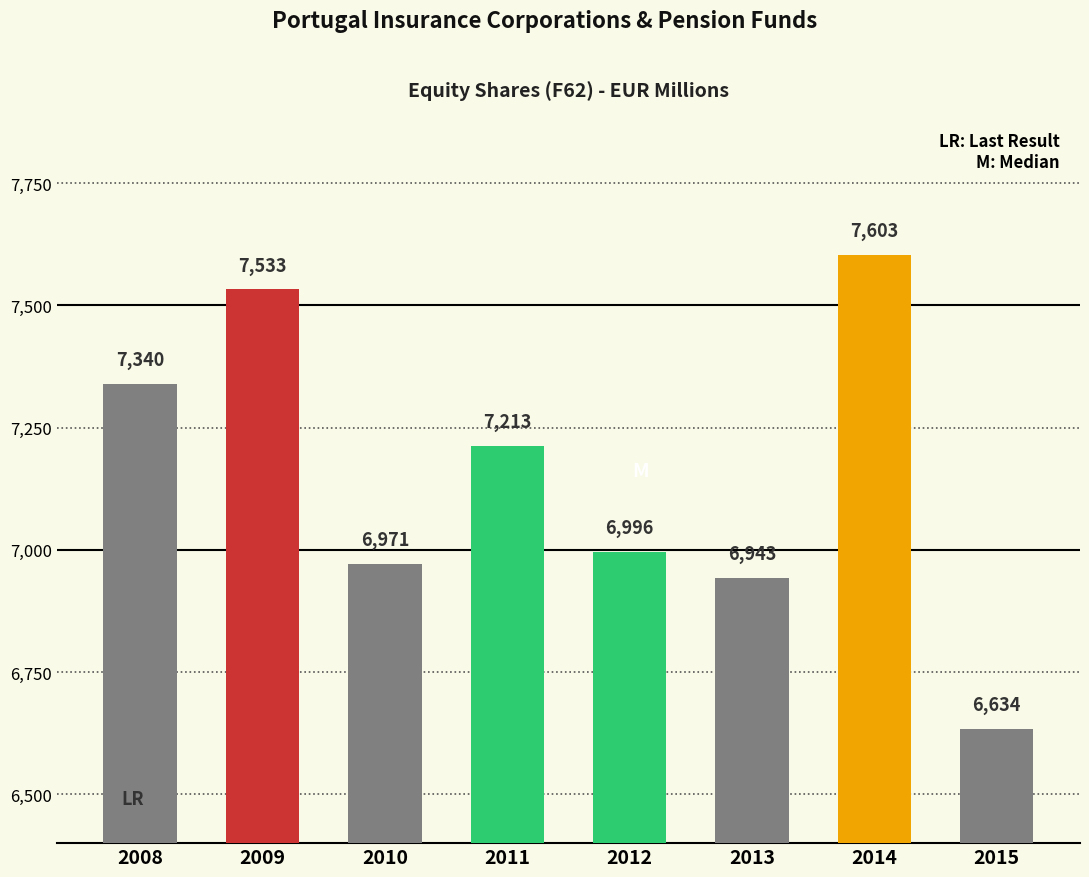

Which category has the highest value across all series?

2014